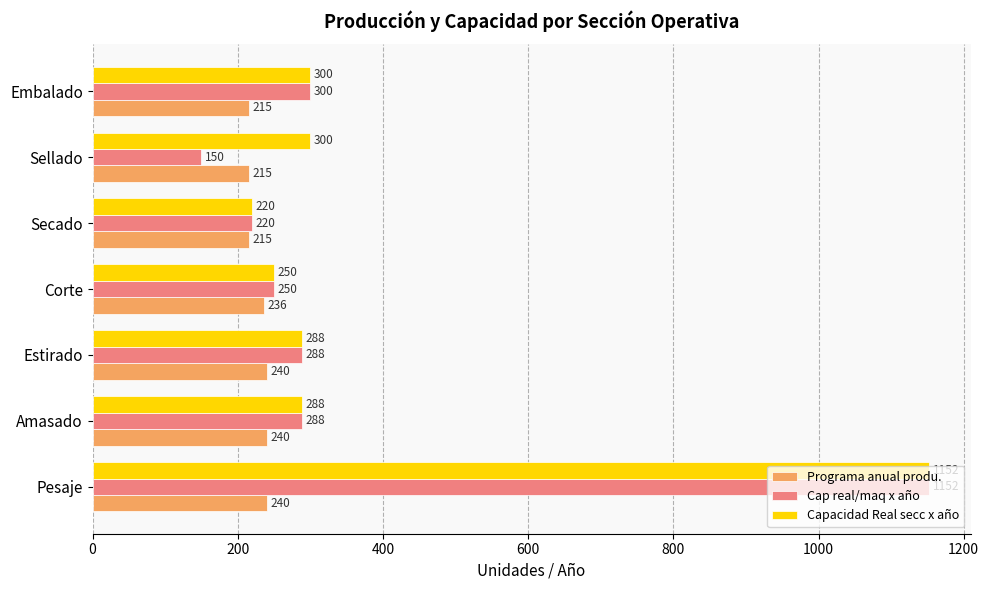

Which series has the largest total across all categories?

Capacidad Real secc x año